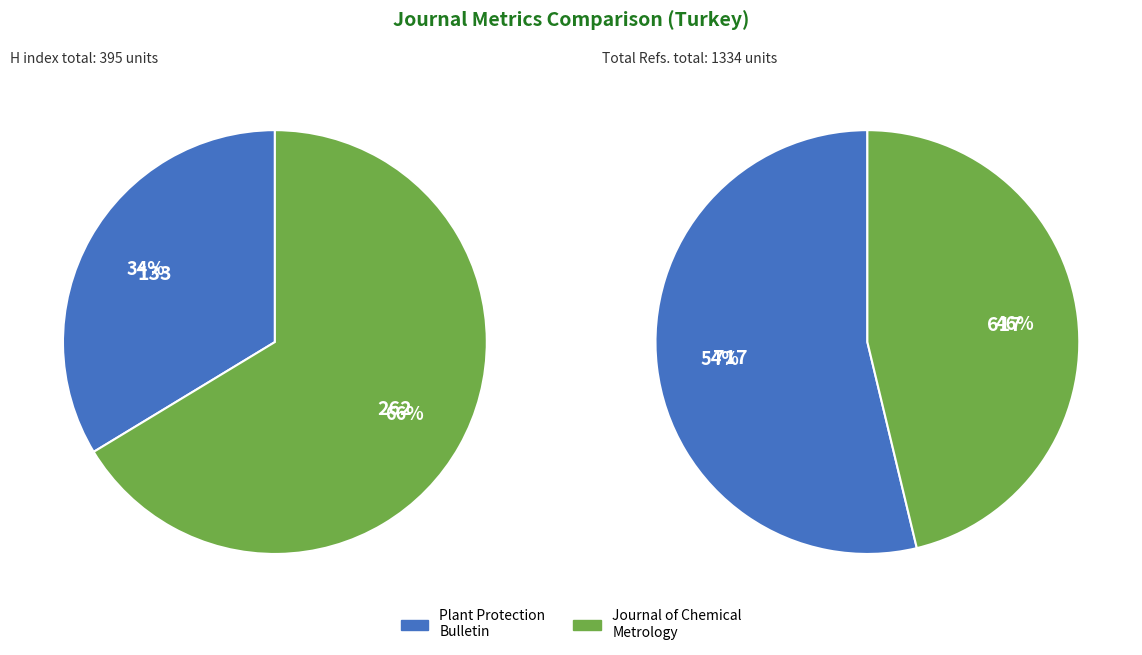

To the nearest percent, what portion does Plant Protection Bulletin (Turkey) represent?

54%